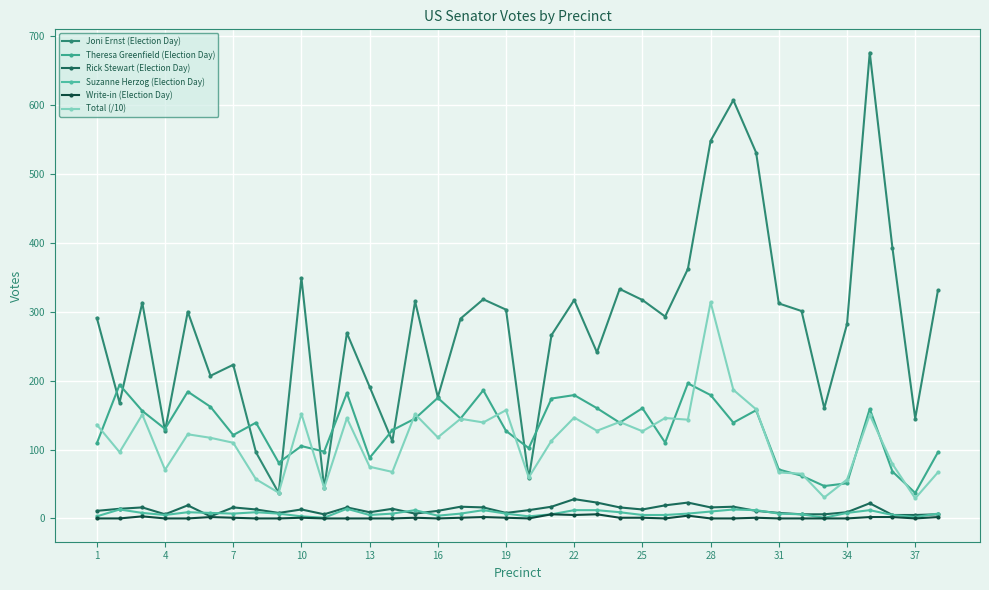

Count the number of data series in this chart.

6